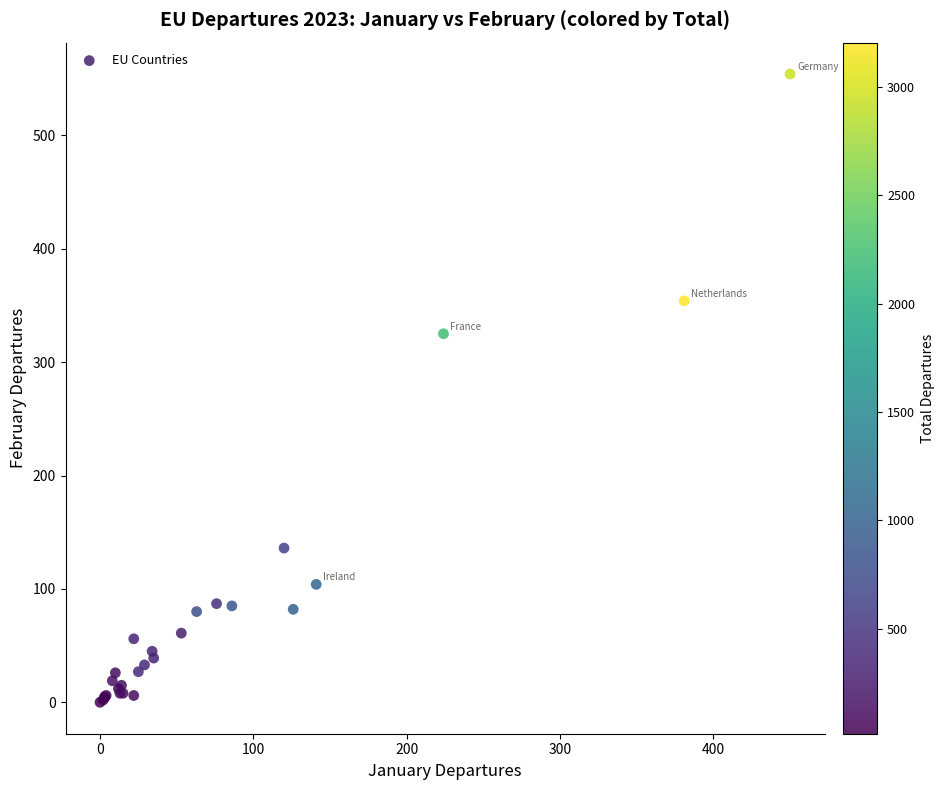

What Y value in the scatter plot is closest to 277?

325